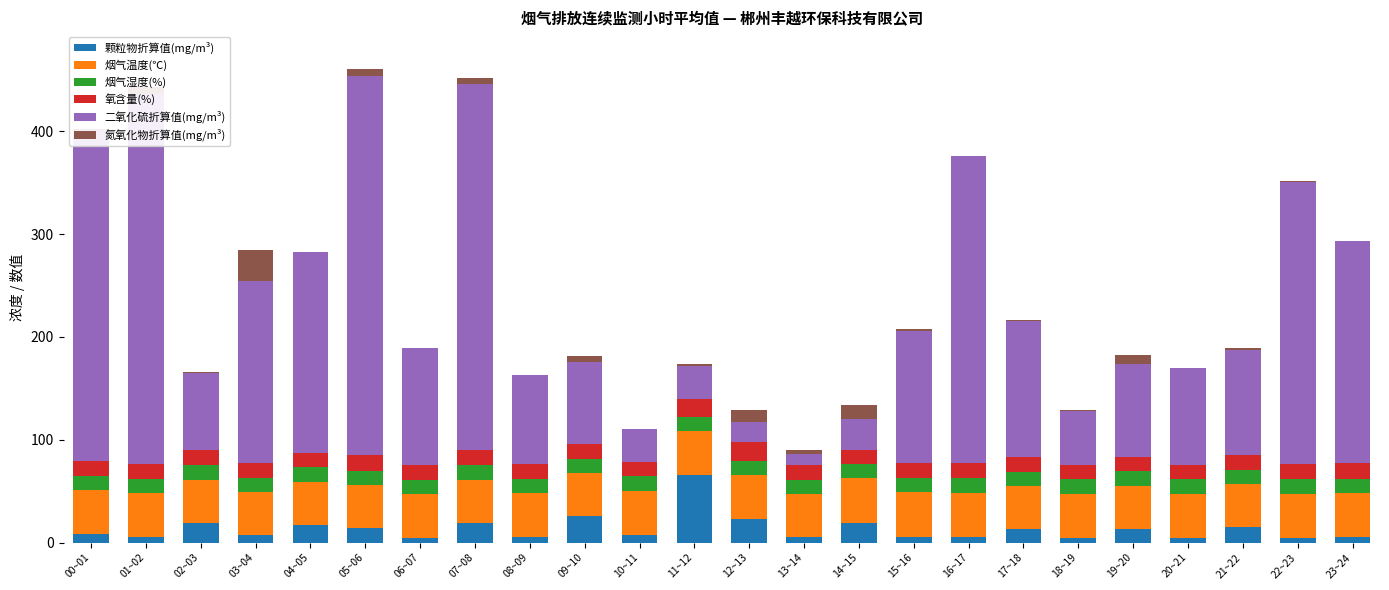

What are all the series names shown in the legend?

颗粒物折算值(mg/m³), 烟气温度(℃), 烟气湿度(%), 氧含量(%), 二氧化硫折算值(mg/m³), 氮氧化物折算值(mg/m³)